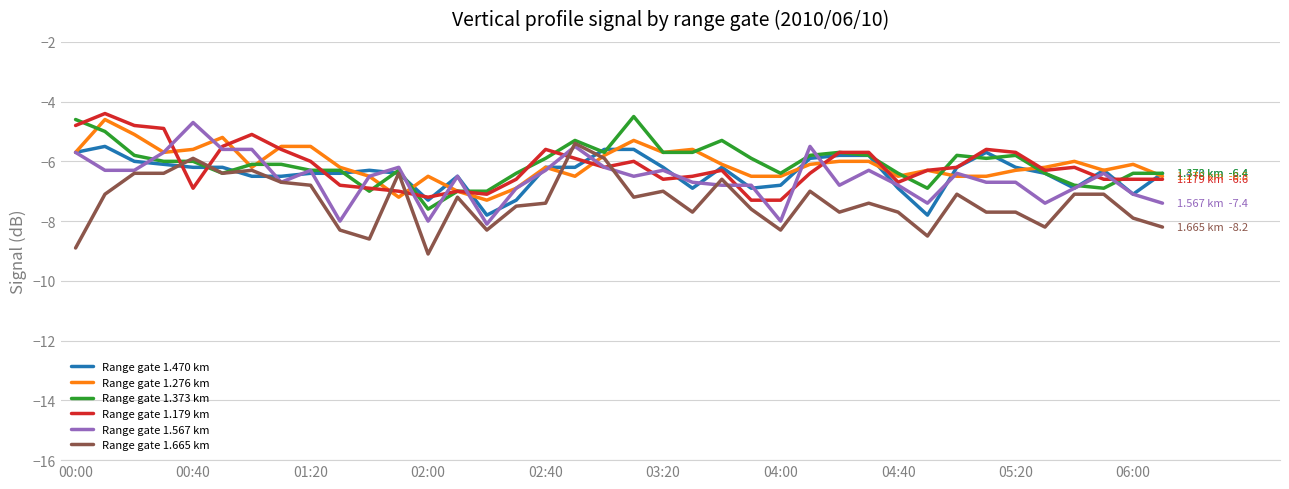

What is the highest value of the Range gate 1.470 km series?

-5.5